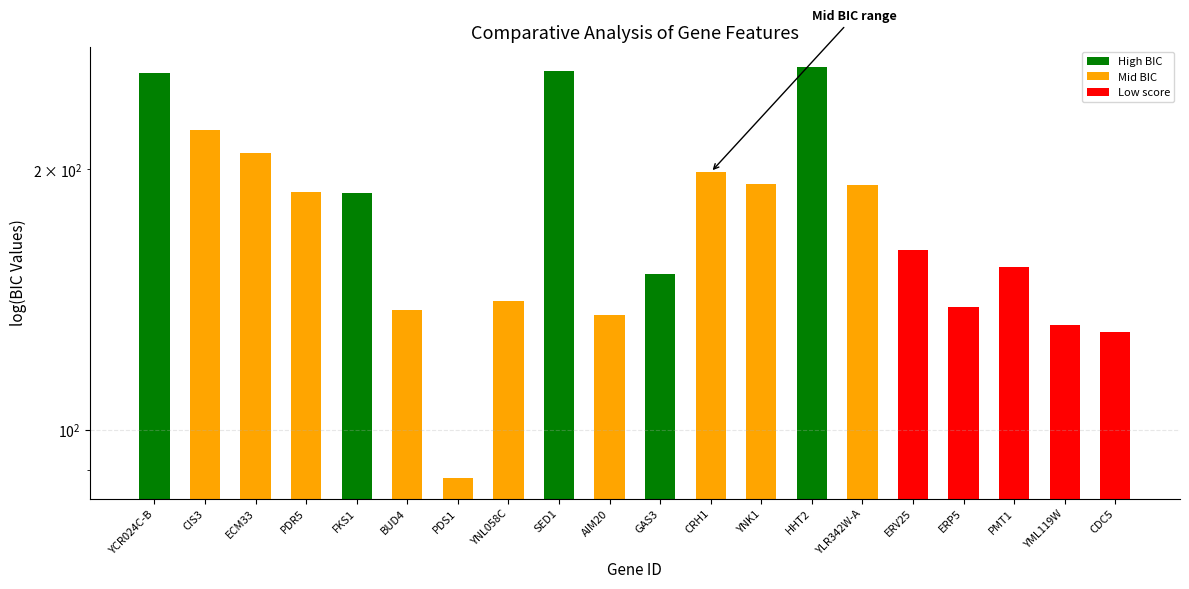

List the labels in order of value, largest first.

HHT2, SED1, YCR024C-B, CIS3, ECM33, CRH1, YNK1, YLR342W-A, PDR5, FKS1, ERV25, PMT1, GAS3, YNL058C, ERP5, BUD4, AIM20, YML119W, CDC5, PDS1